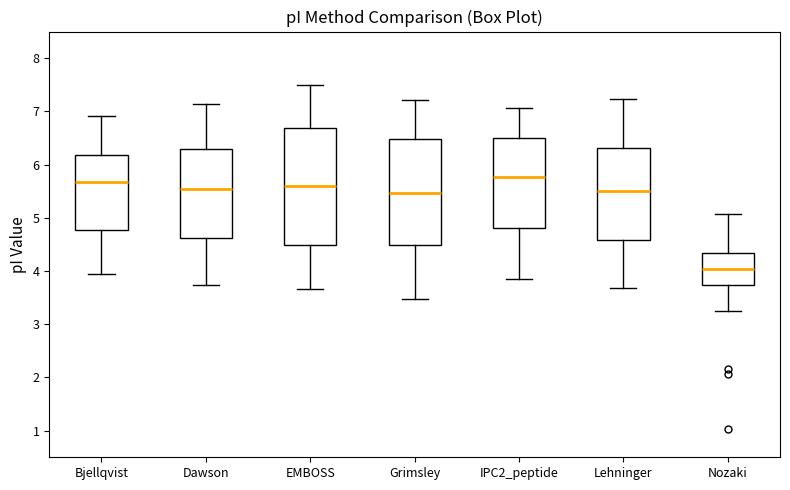

Reading left to right, transcribe this box plot: for each box, give where its median line is, the range the box spans, and where its two whiskers end, as read against the y-axis. The values are not printed on the chart, so give them approximately, as read against the axis.

Bjellqvist: median 5.7, box 4.8 to 6.2, whiskers 3.9 to 6.9
Dawson: median 5.5, box 4.6 to 6.3, whiskers 3.7 to 7.1
EMBOSS: median 5.6, box 4.5 to 6.7, whiskers 3.7 to 7.5
Grimsley: median 5.5, box 4.5 to 6.5, whiskers 3.5 to 7.2
IPC2_peptide: median 5.8, box 4.8 to 6.5, whiskers 3.9 to 7.1
Lehninger: median 5.5, box 4.6 to 6.3, whiskers 3.7 to 7.2
Nozaki: median 4.0, box 3.7 to 4.3, whiskers 3.2 to 5.1